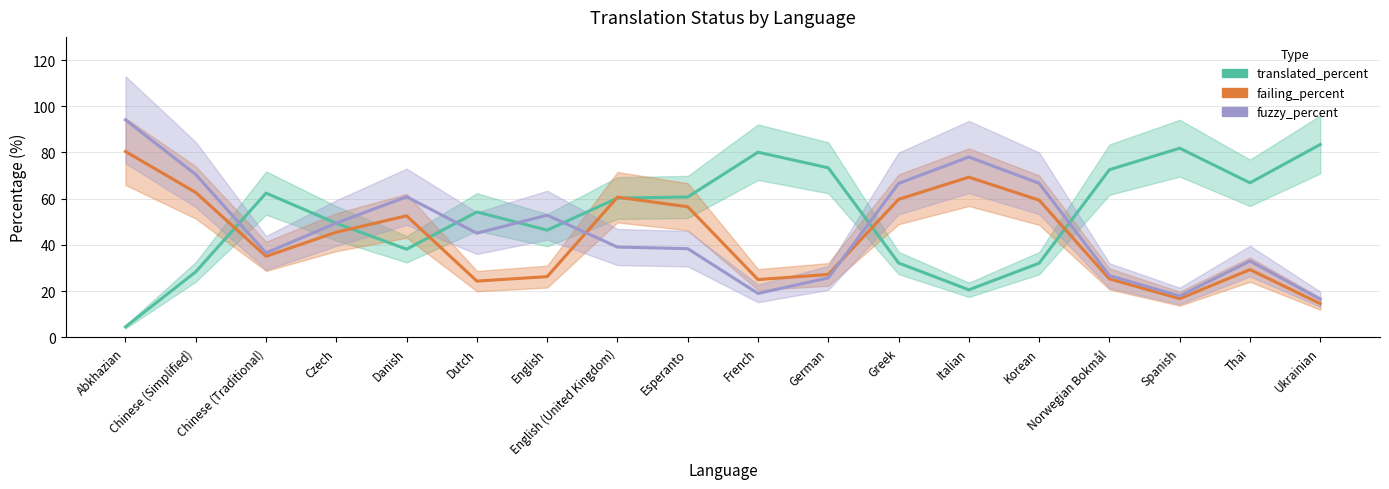

How many data points in translated_percent are less than 60?

9